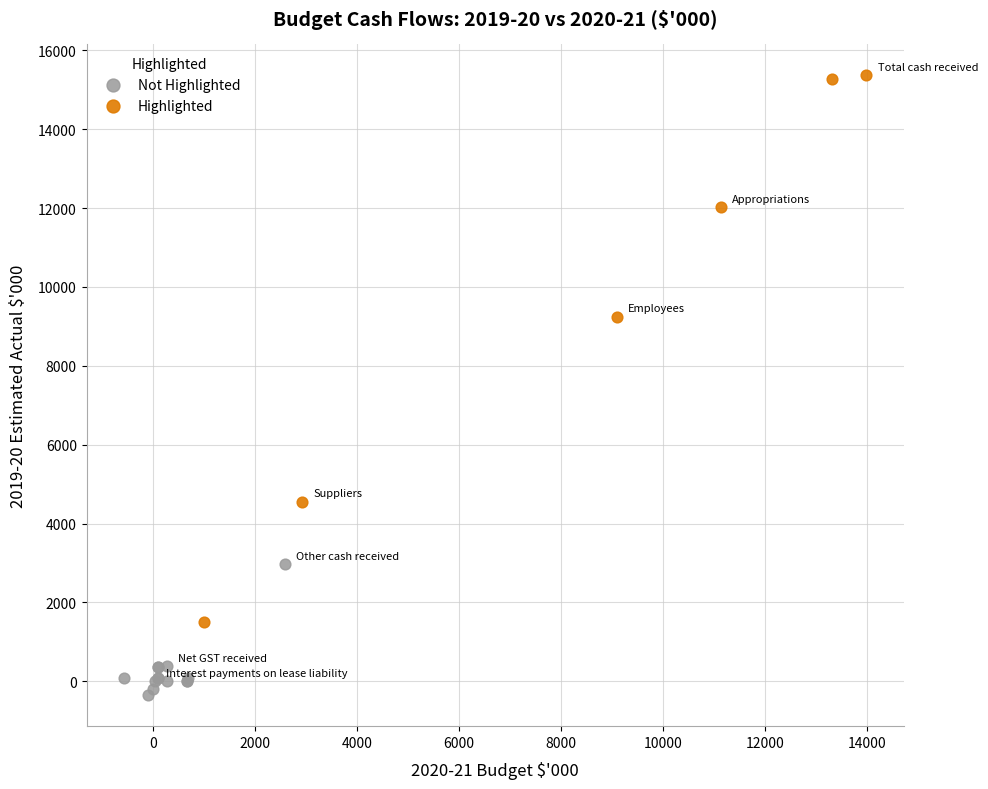

Which series contains the lowest Y value?

Not Highlighted